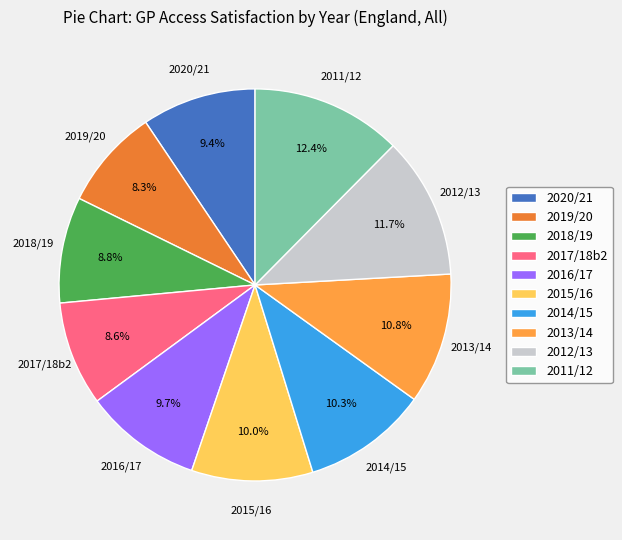

The 2018/19 slice represents 9% of the pie. True or false?

True